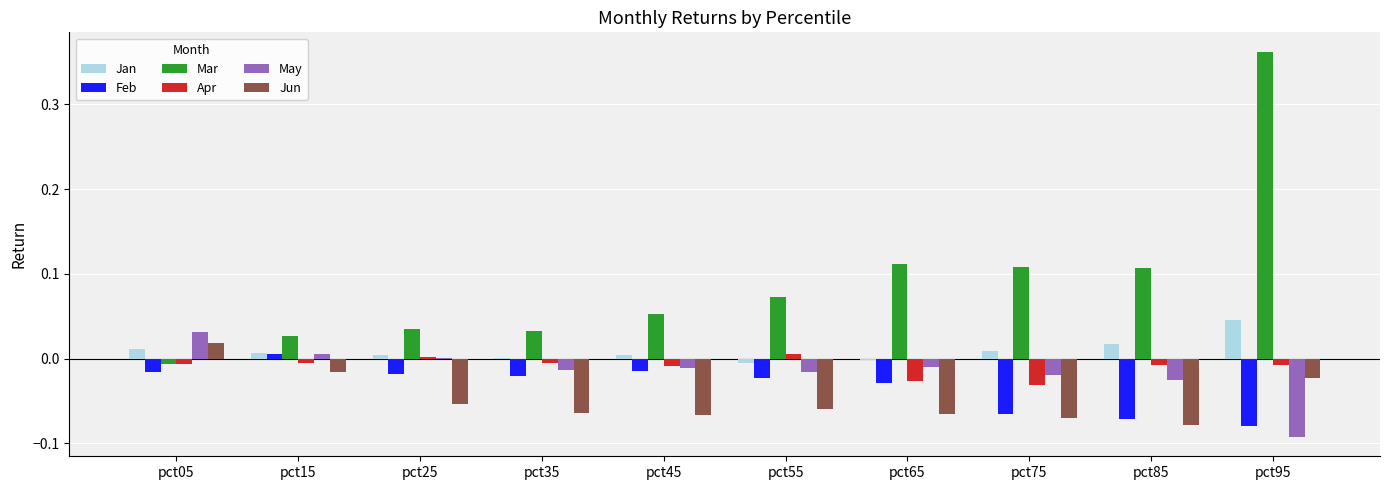

What is the sum of all Mar values?

0.9